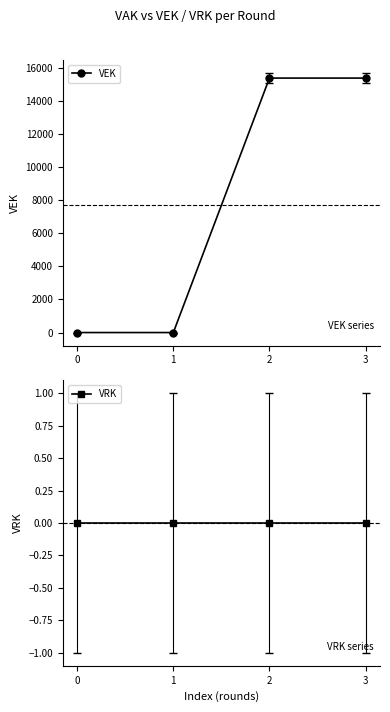

Does the chart display data point markers on the line(s)?

Yes